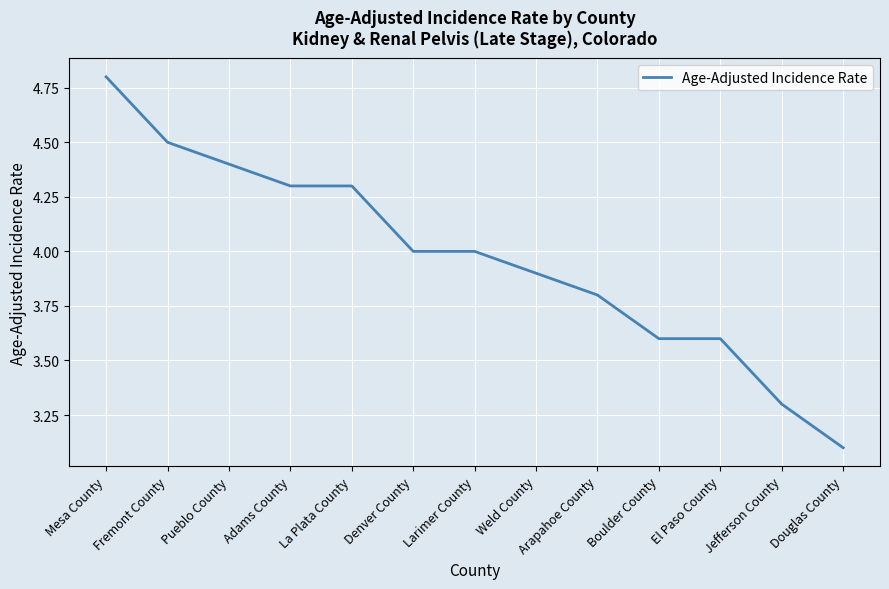

What position from the right is Pueblo County?

11